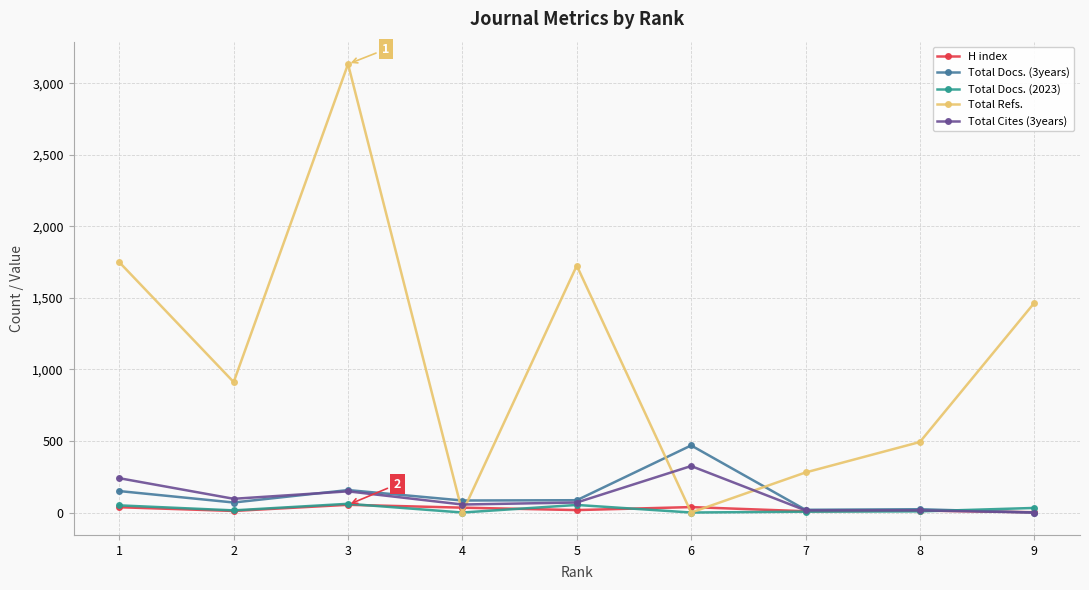

Does the chart display data point markers on the line(s)?

Yes